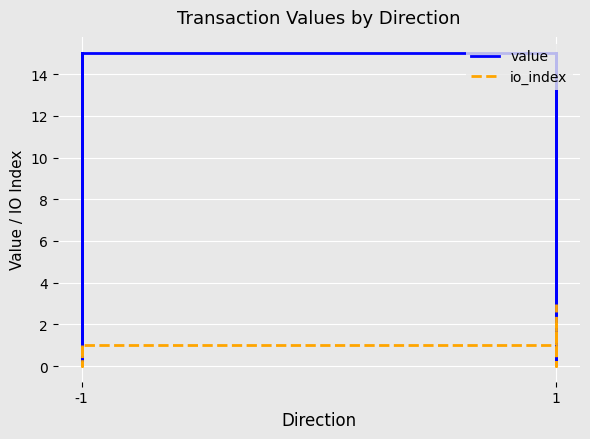

Which series changed the most between -1 and 1?

value